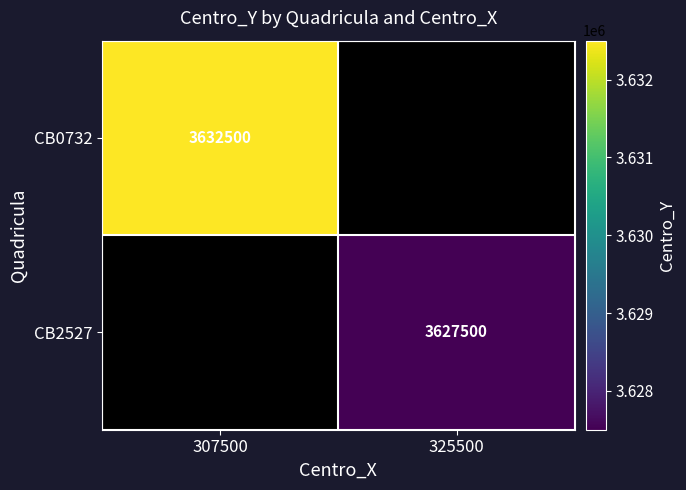

Is it true that CB2527 equals 6242748 at 325500?

False